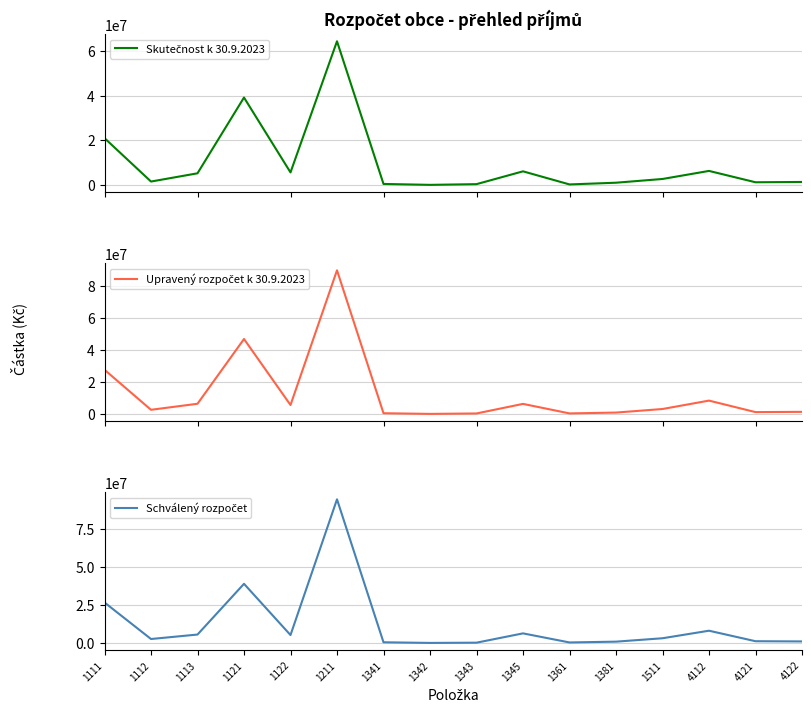

Is it true that Schválený rozpočet equals 274338.5 at 4122?

False